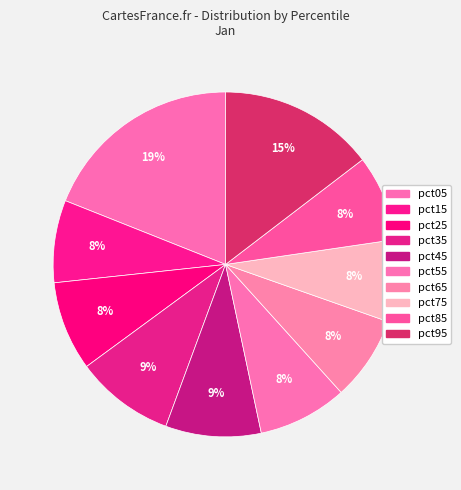

Rank the categories by value from highest to lowest.

pct05, pct95, pct35, pct45, pct25, pct55, pct85, pct65, pct15, pct75